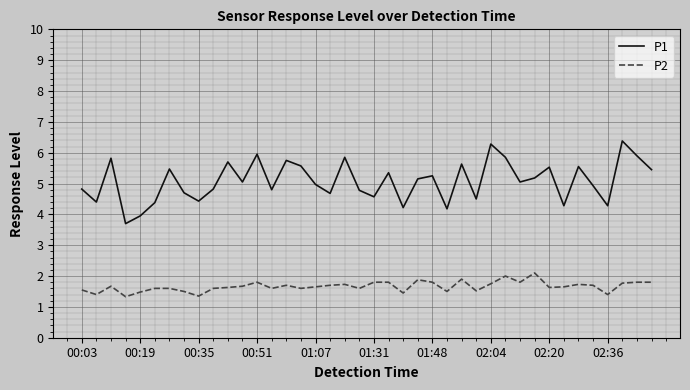

True or false: P1 and P2 intersect in this chart.

False